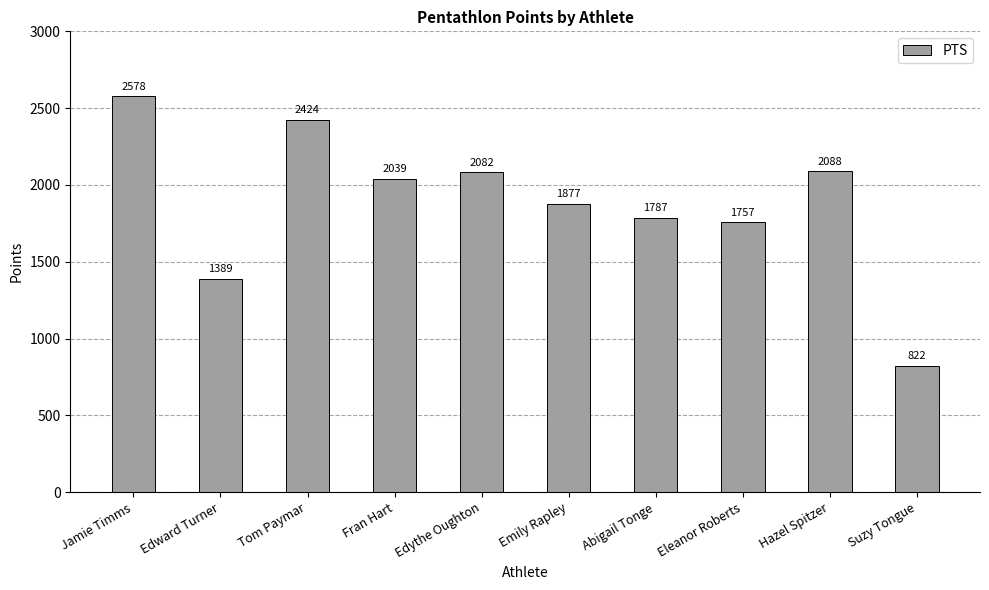

What is the difference between the values at Suzy Tongue and Edward Turner?

567